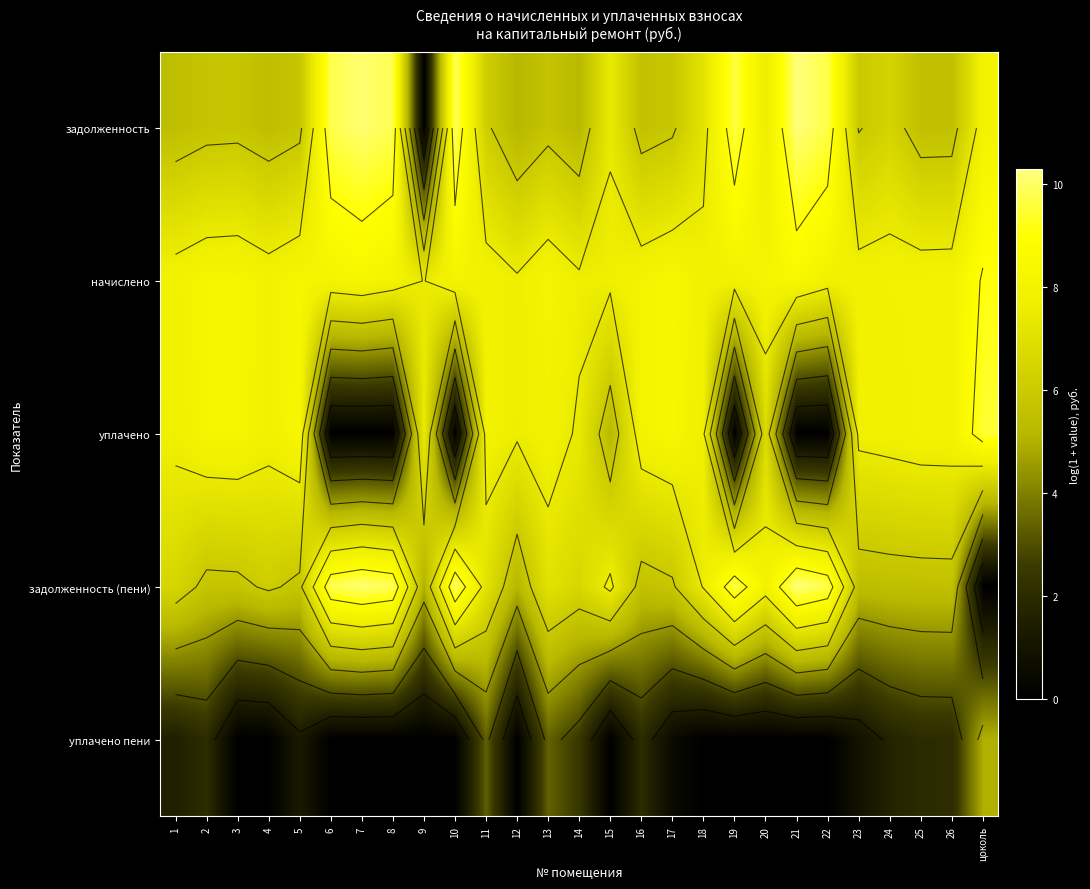

Which series has the largest total across all categories?

начислено